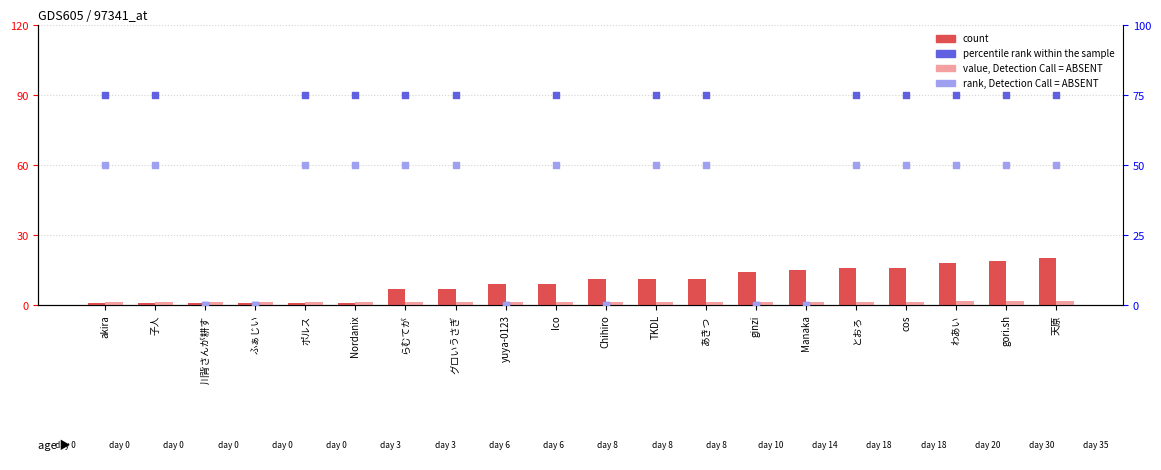

Which series has the largest total across all categories?

percentile rank within the sample